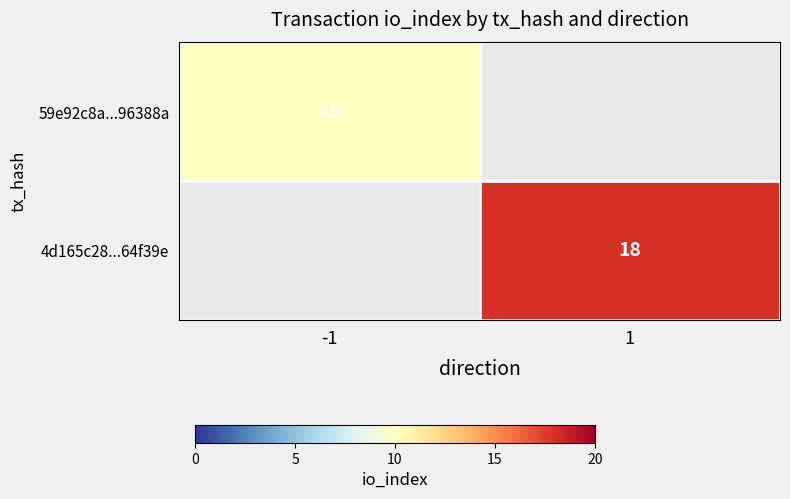

The 4d165c28...64f39e series shows 4 at 1. True or false?

False